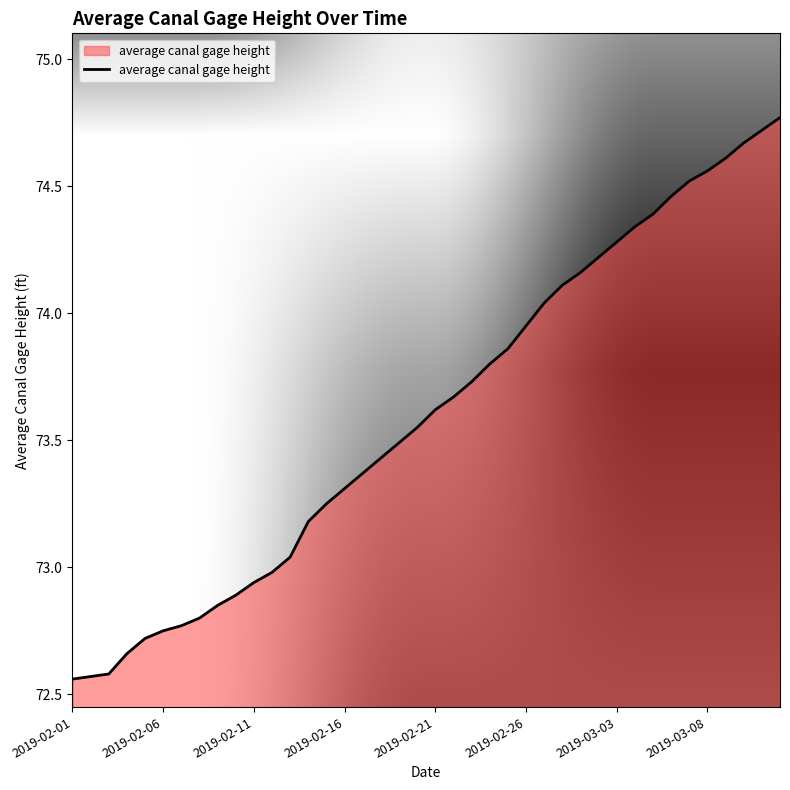

What is the difference between the maximum and minimum values?

2.2